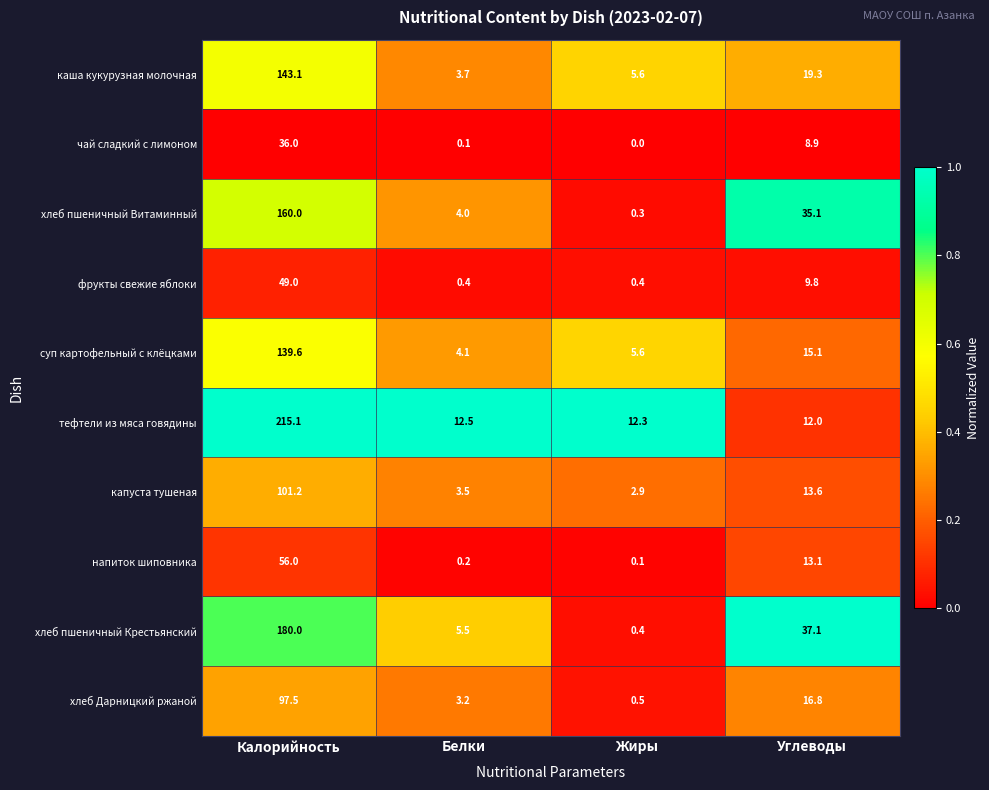

List the labels in order of напиток шиповника value, largest first.

Калорийность, Углеводы, Белки, Жиры